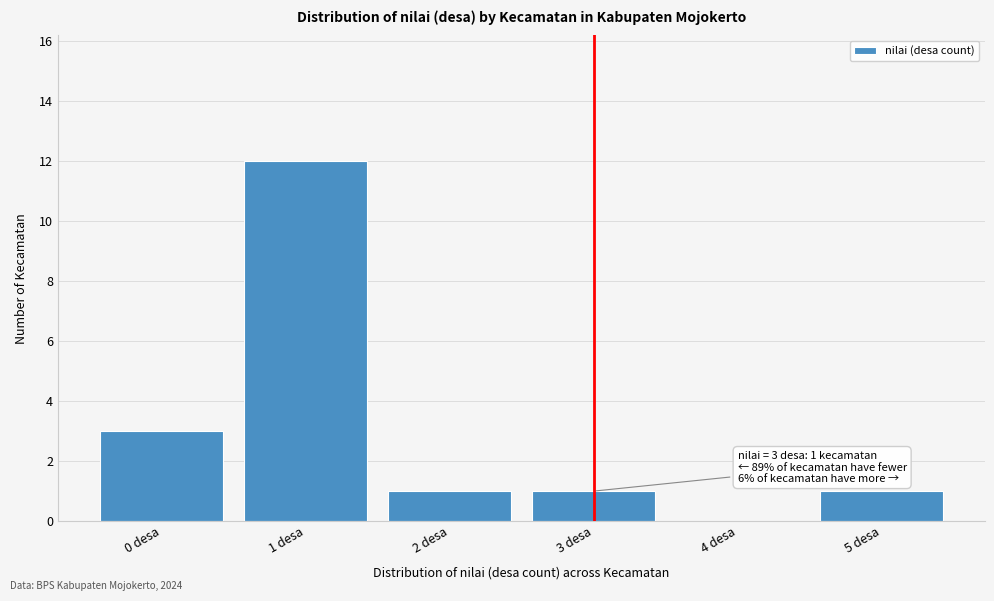

Reading left to right, transcribe all the data shown in this chart.

0 desa=3	1 desa=12	2 desa=1	3 desa=1	4 desa=0	5 desa=1